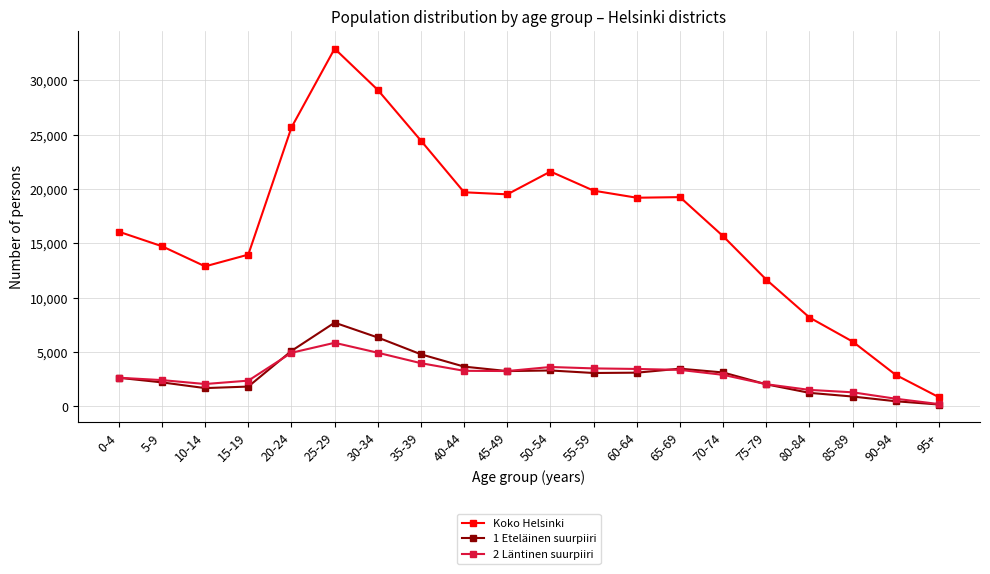

At which label does 1 Eteläinen suurpiiri reach its minimum?

95+